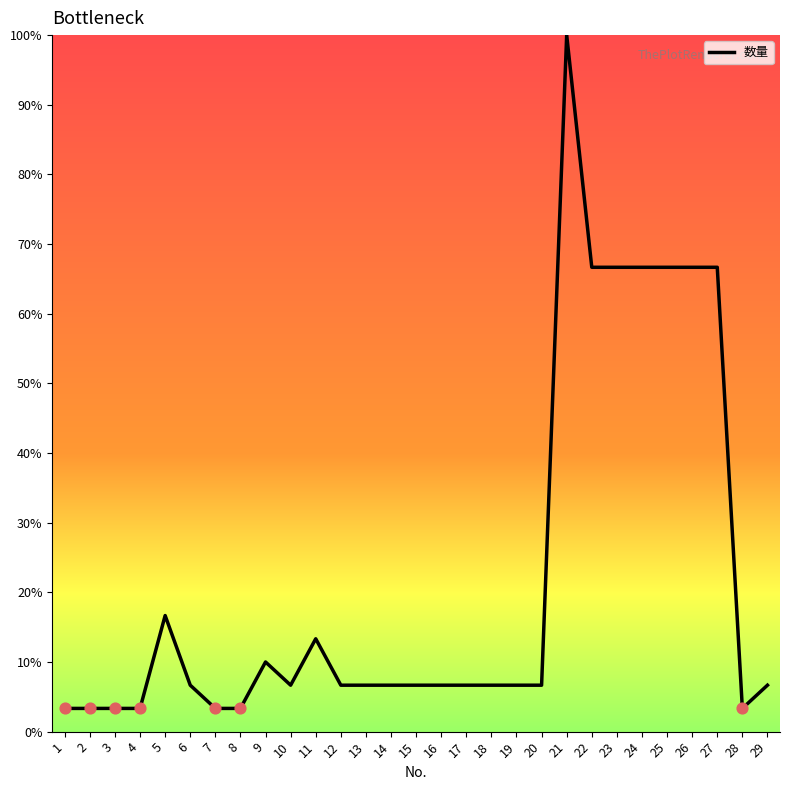

What is the ratio of the value at 11 to the value at 5?

0.8